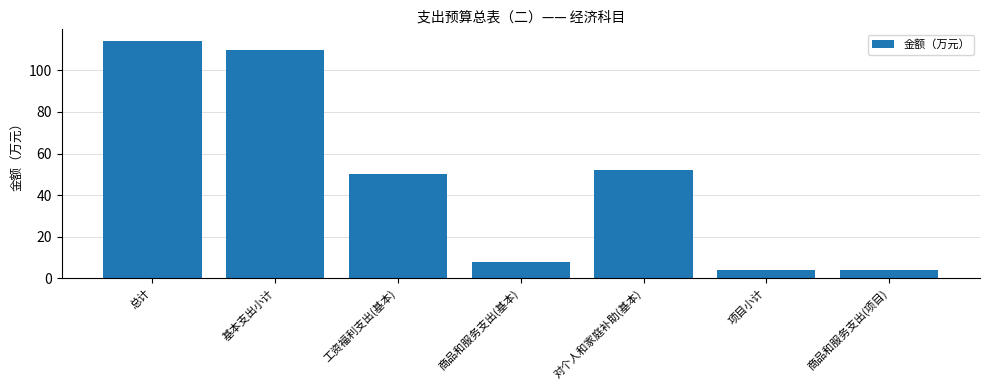

Approximately how many times larger is the value at 商品和服务支出(项目) compared to 对个人和家庭补助(基本)?

0.1